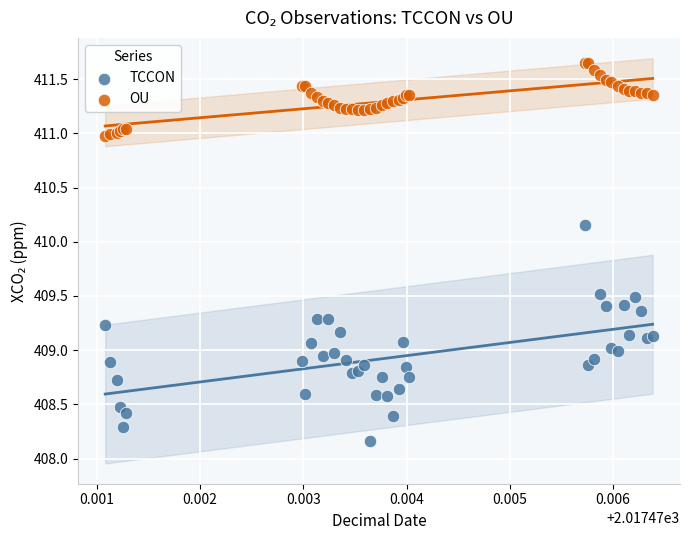

Which series has the widest spread of Y values?

TCCON